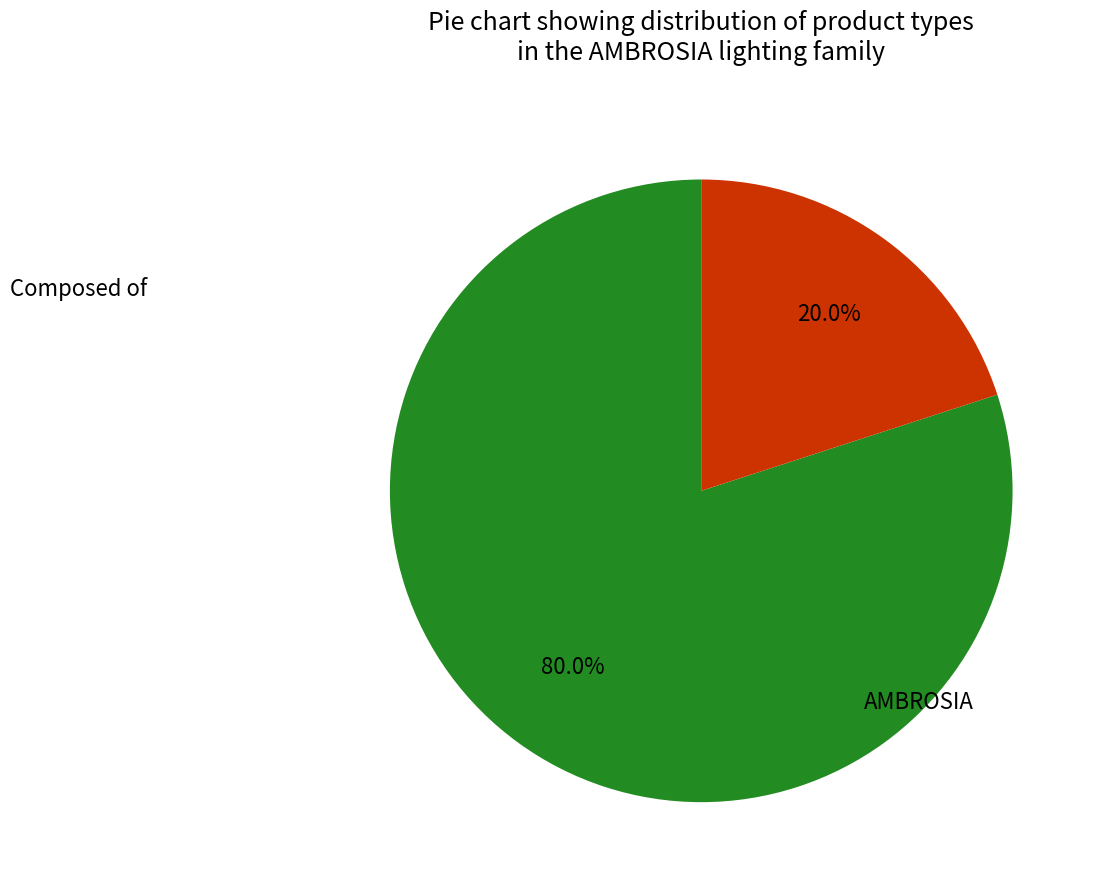

How many slices are in this pie chart?

2